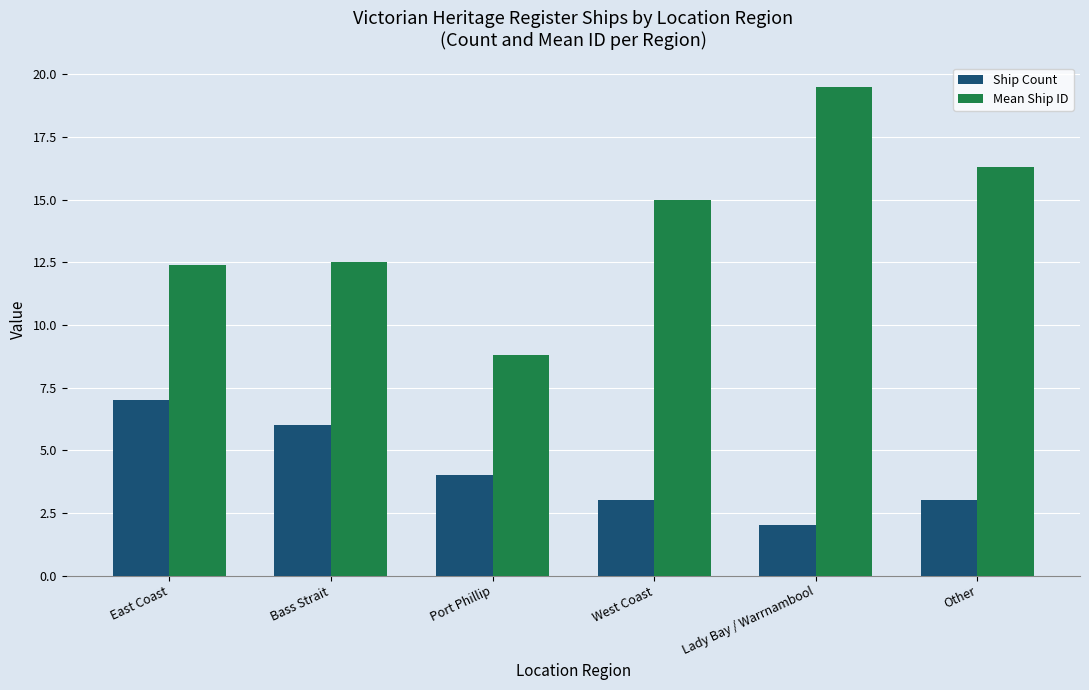

Where is Mean Ship ID nearest to the value 14?

West Coast